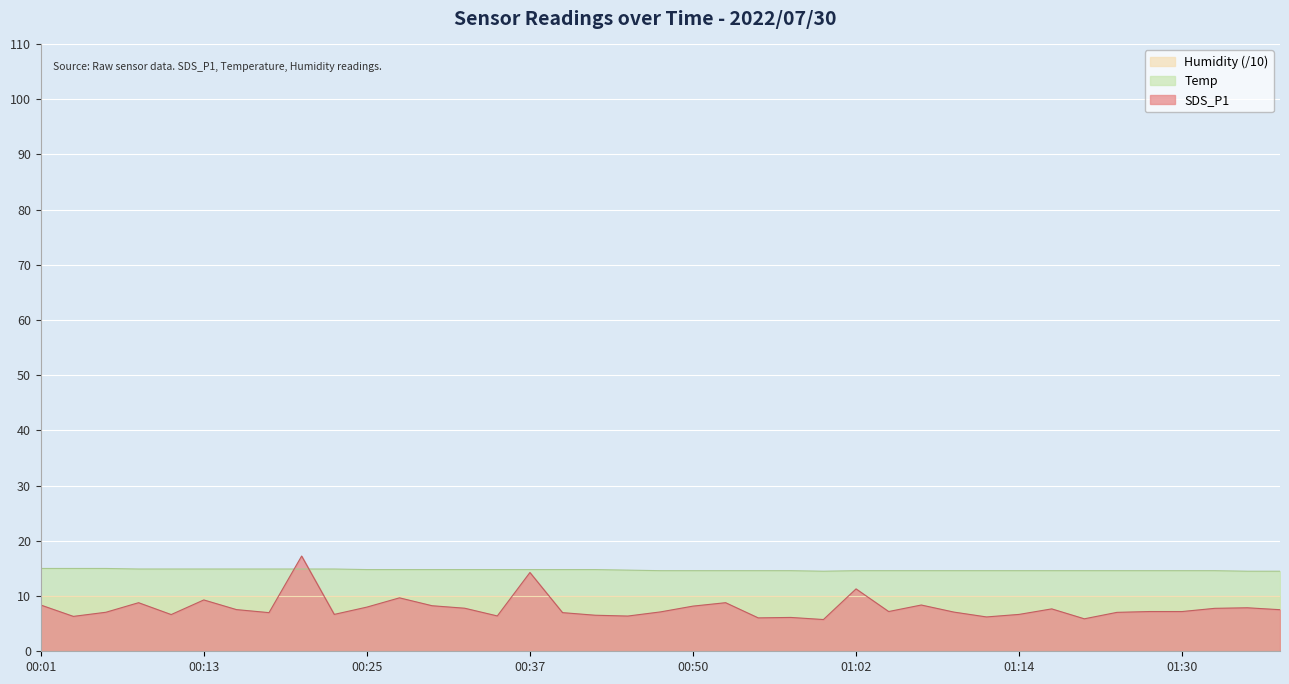

What is the label of the 28th point from the right?

00:28